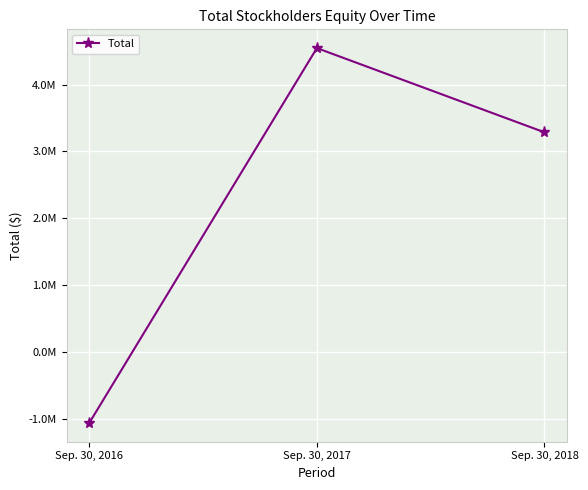

List the labels in order of value, largest first.

Sep. 30, 2017, Sep. 30, 2018, Sep. 30, 2016